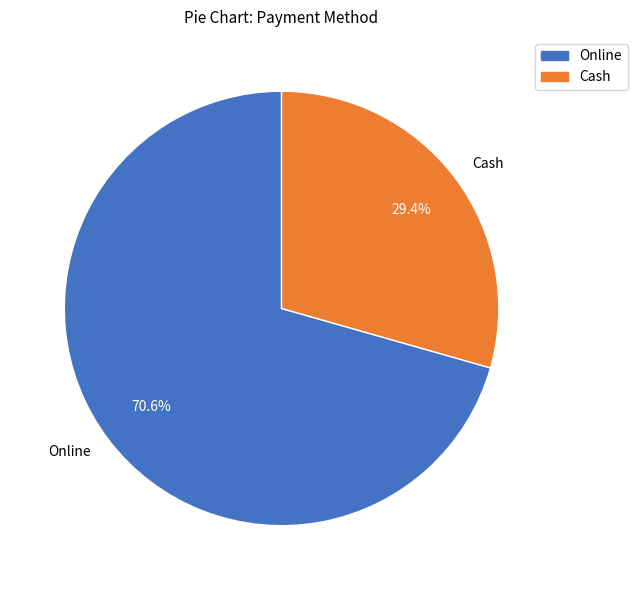

To the nearest percent, what is the average slice percentage?

50%